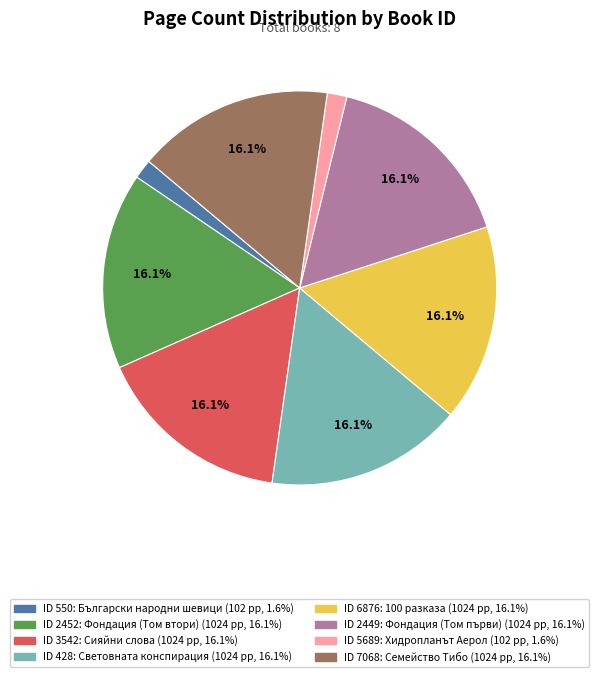

Is there any slice that represents more than half of the pie?

No